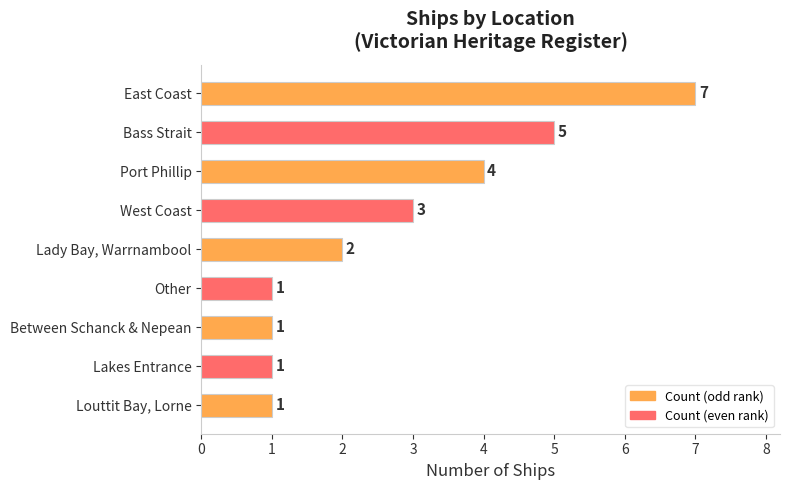

What position from the top is Other?

6